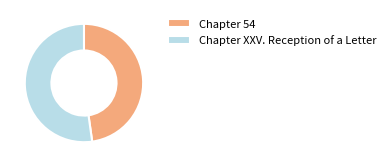

Does any single category account for the majority?

Yes